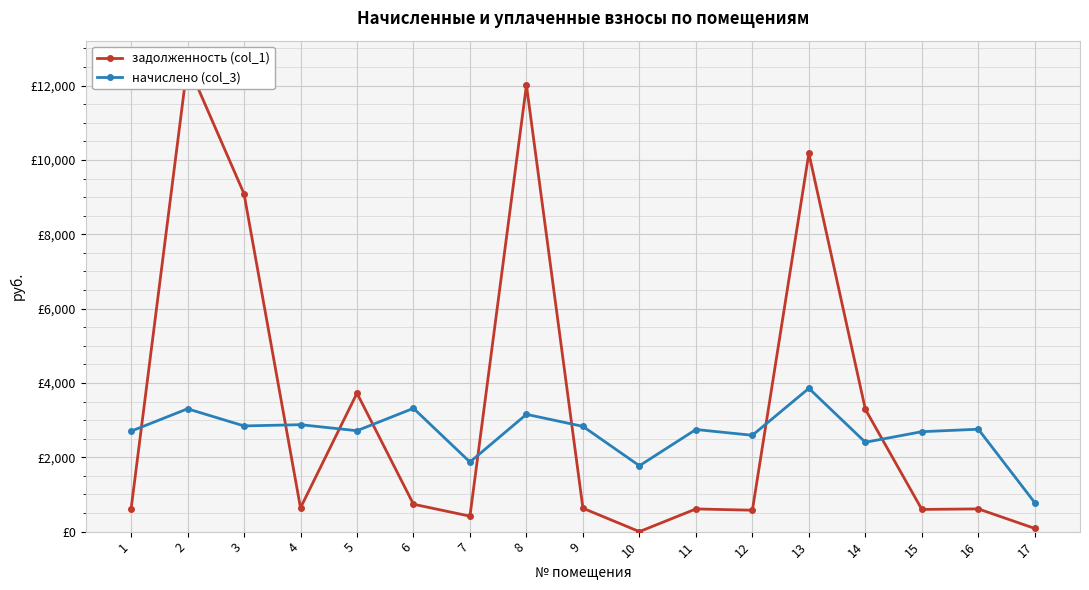

After their last crossing, which series has the higher values: начислено (col_3) or задолженность (col_1)?

начислено (col_3)